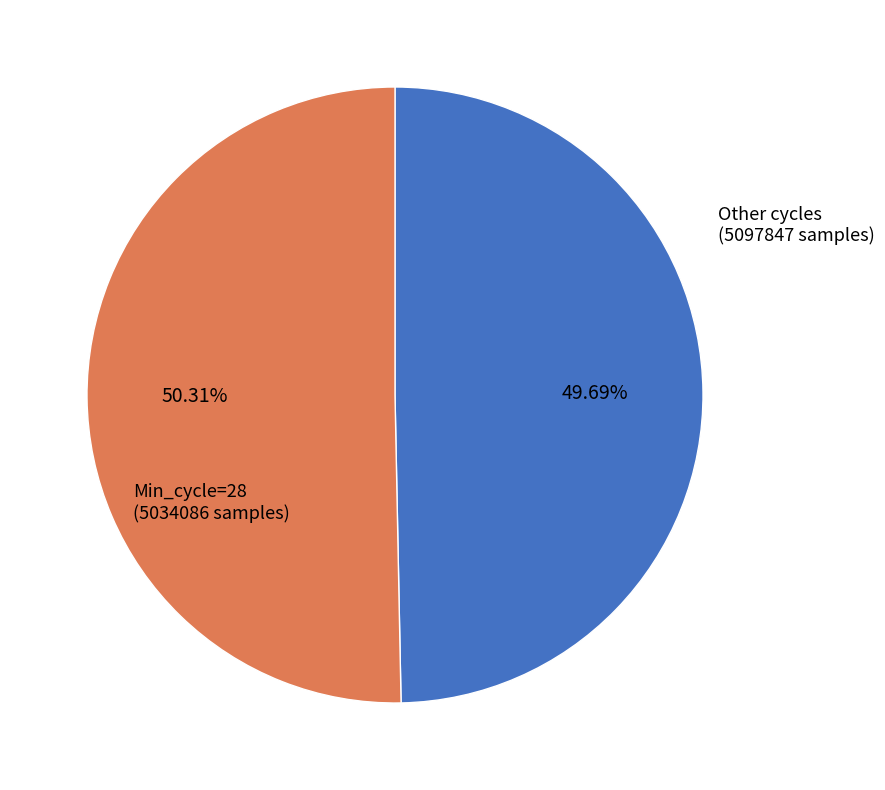

Is there a majority slice in this chart?

Yes